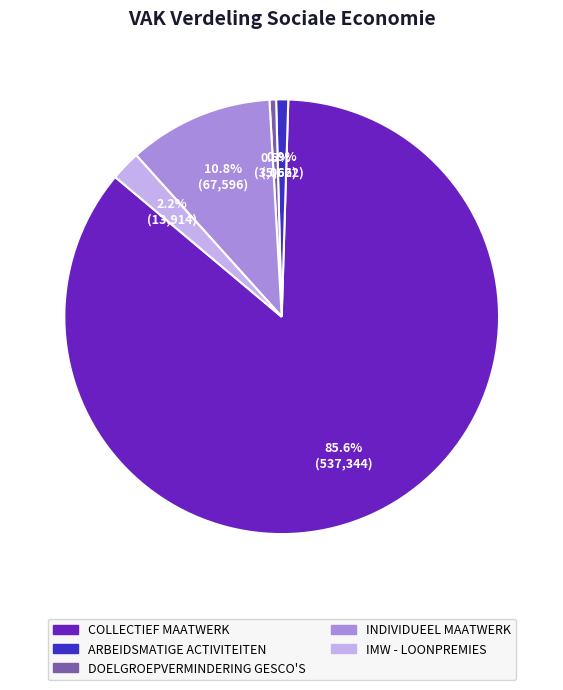

What percentage is the INDIVIDUEEL MAATWERK slice, to the nearest percent?

11%